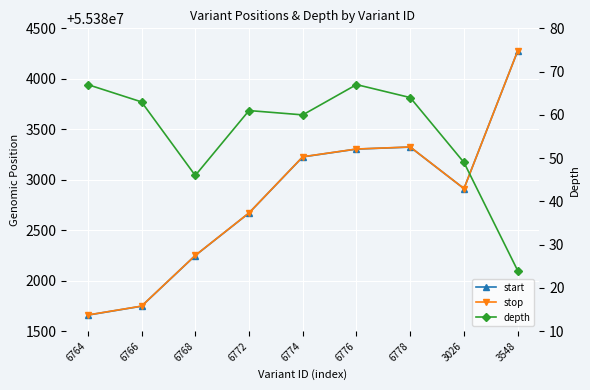

How many lines are shown in the chart?

3